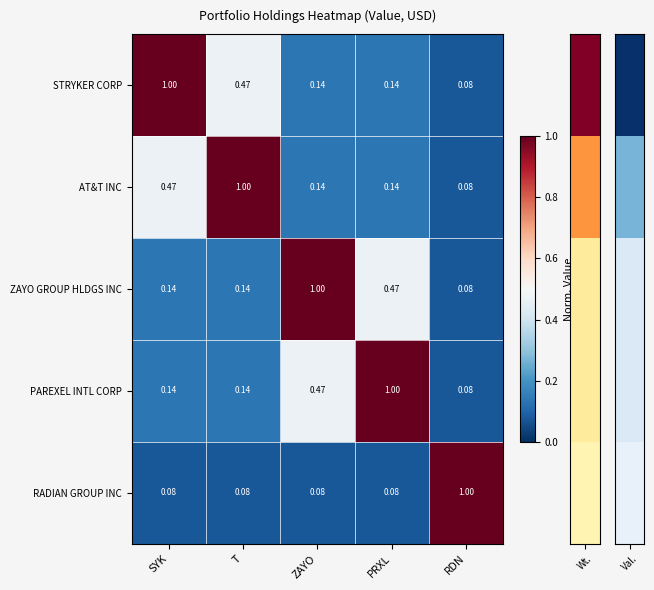

At which label does PAREXEL INTL CORP reach its minimum?

RDN